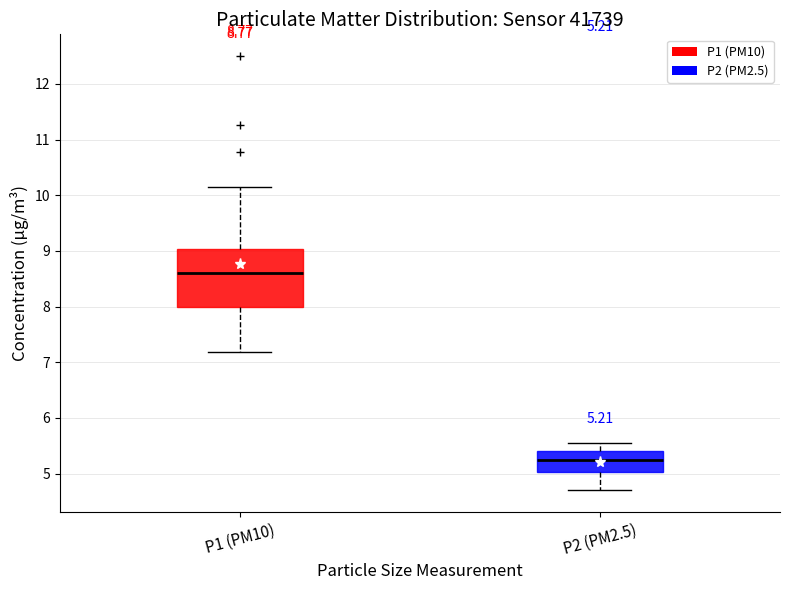

Which box is the tallest, from its lower edge to its upper edge?

P1 (PM10)